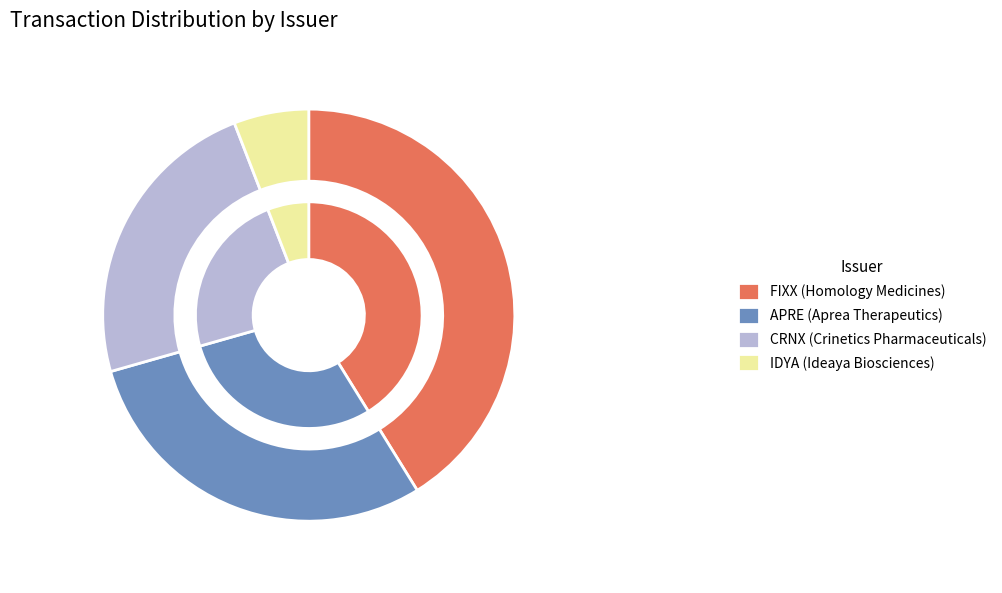

To the nearest percent, what percentage of the pie is CRNX (Crinetics Pharmaceuticals)?

24%